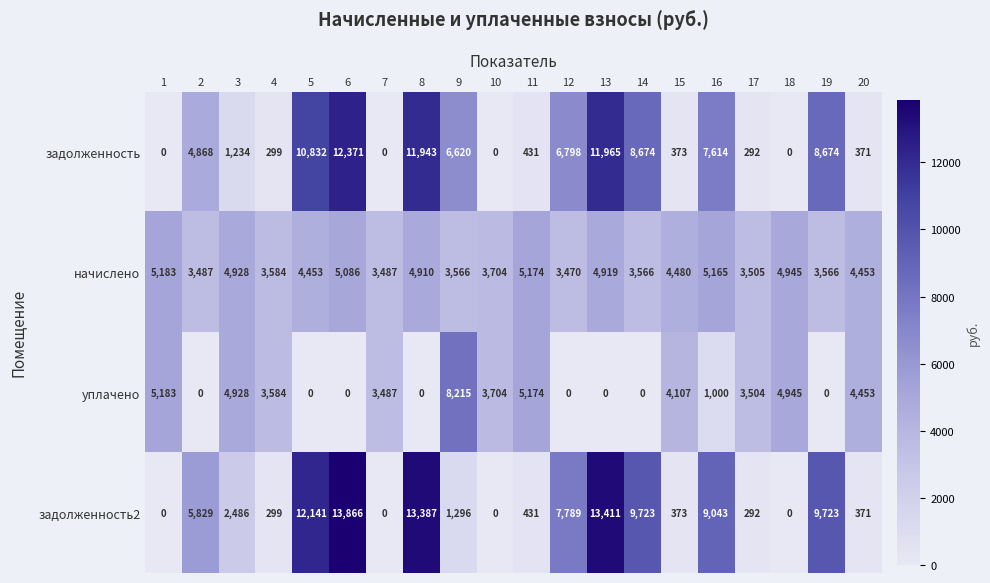

What value does the уплачено series have at 18, to the nearest 50?

4950